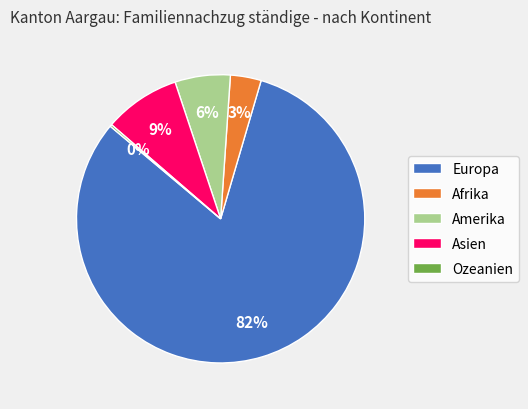

The Amerika slice represents 6% of the pie. True or false?

True